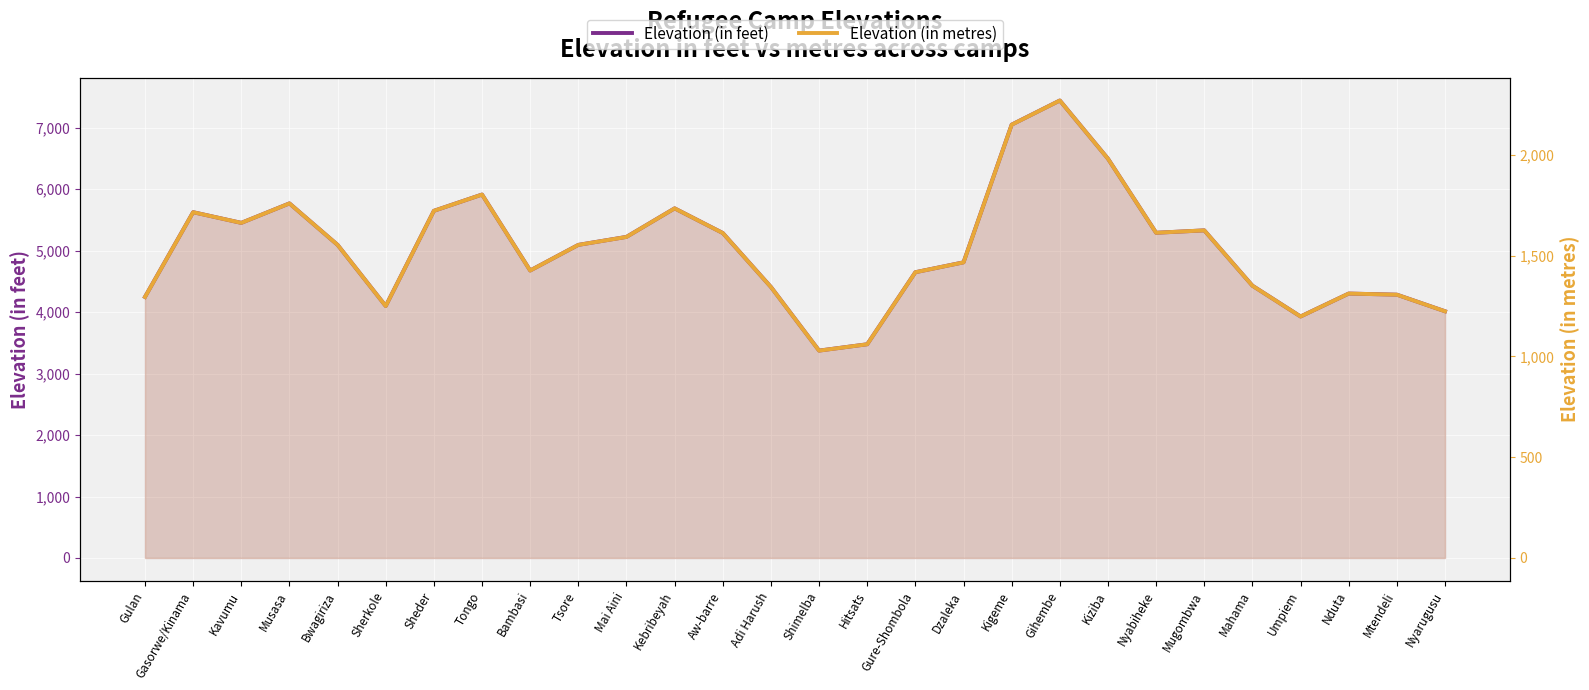

True or false: Elevation (in metres) and Elevation (in feet) intersect in this chart.

False